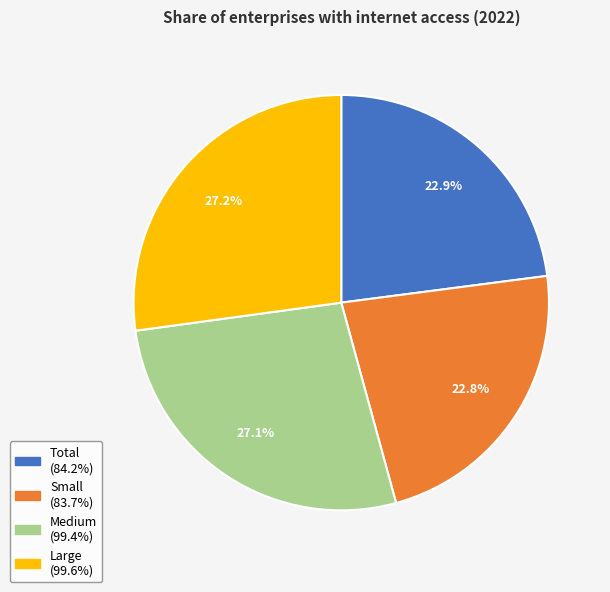

Combined, what portion of the pie is Medium and Large?

54.3%